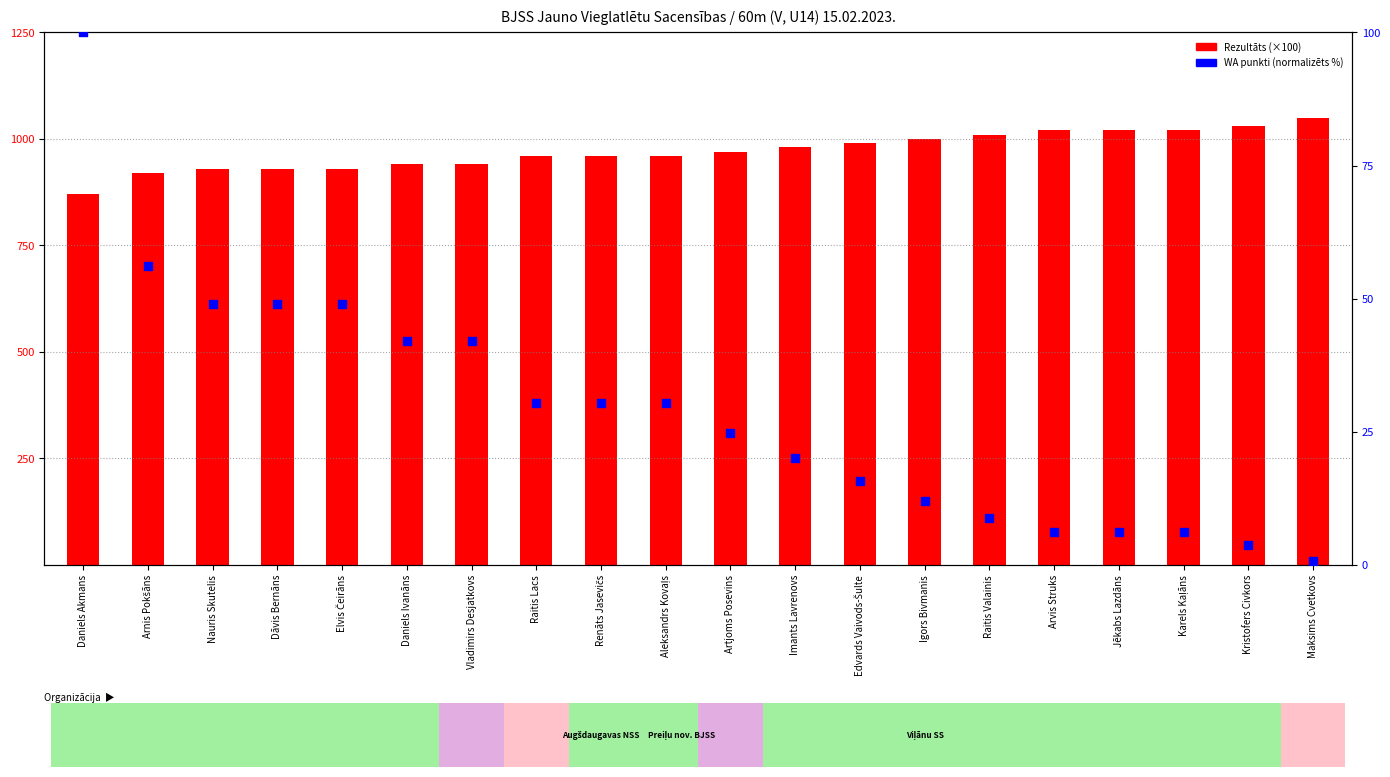

Is the value of Rezultāts (×100) at Imants Lavrenovs greater than the value of WA punkti (norm.) at Igors Bivmanis?

Yes